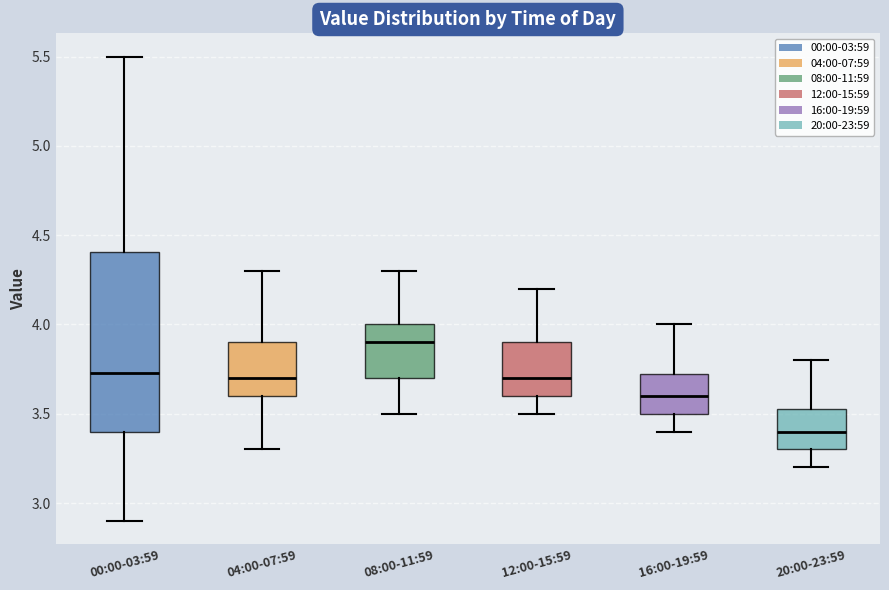

Which box's median line is the highest?

08:00-11:59